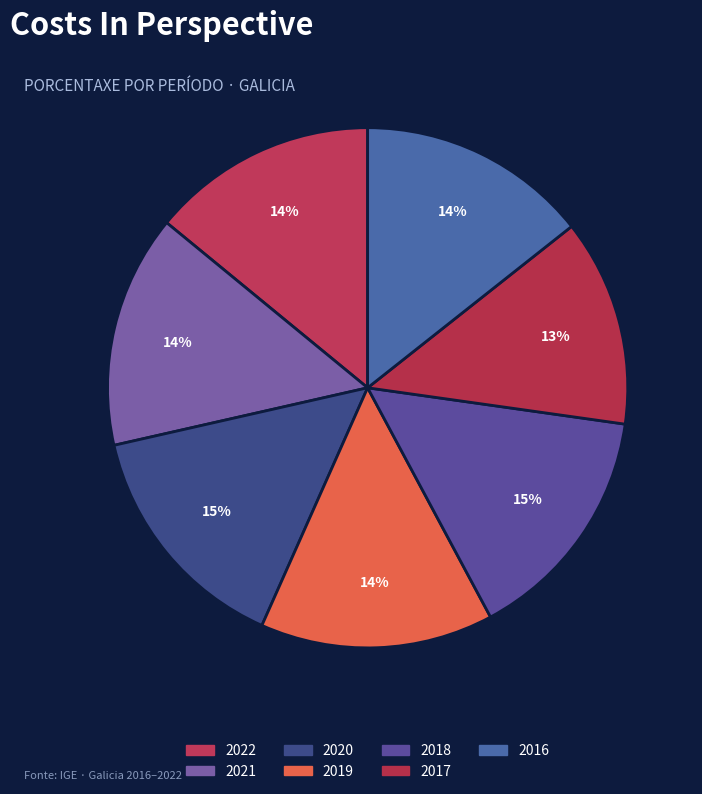

What is the largest slice in the pie chart?

2018